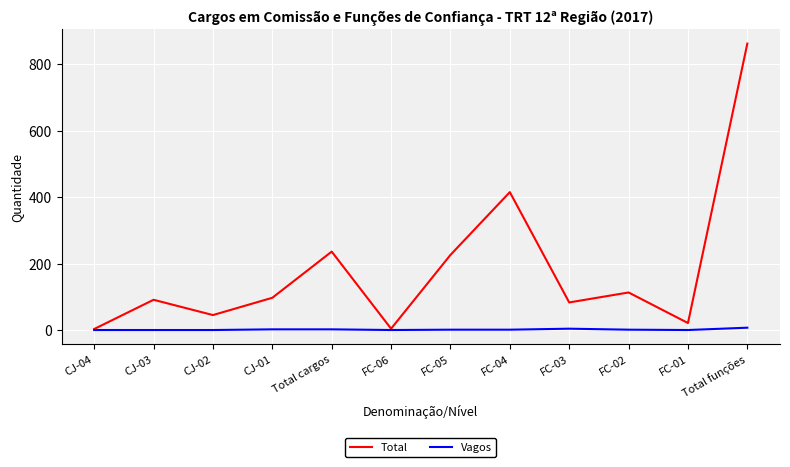

Does the chart have visible grid lines?

Yes